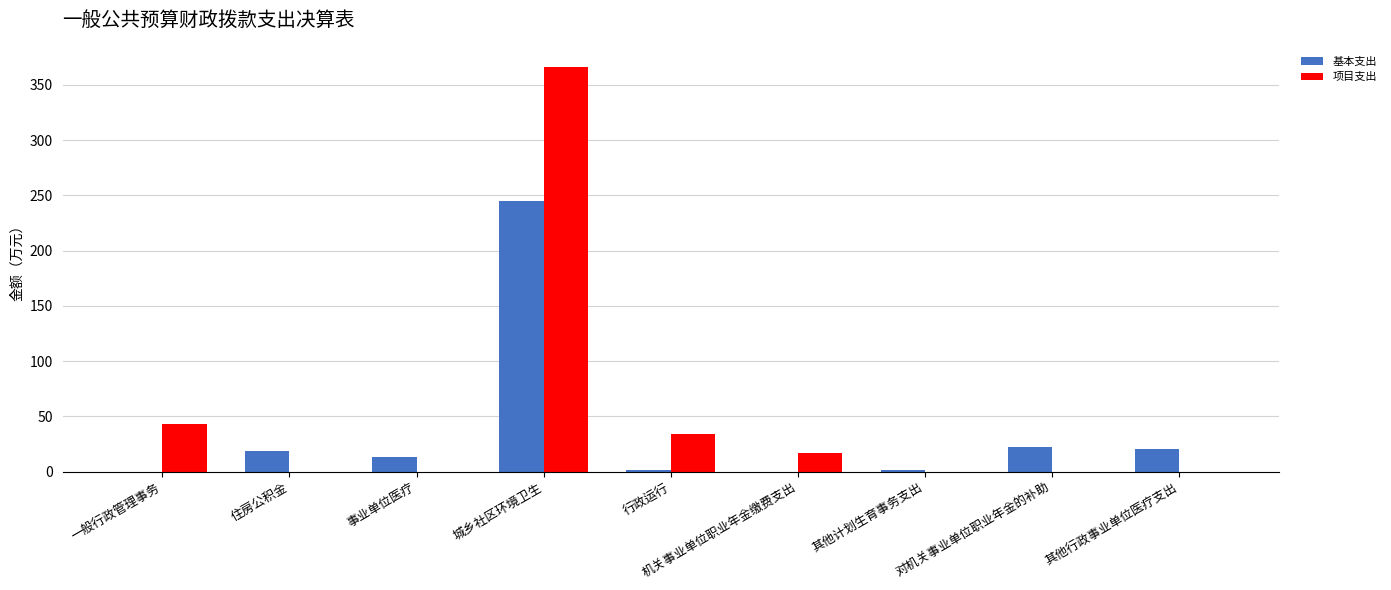

How many categories are shown in the chart?

9